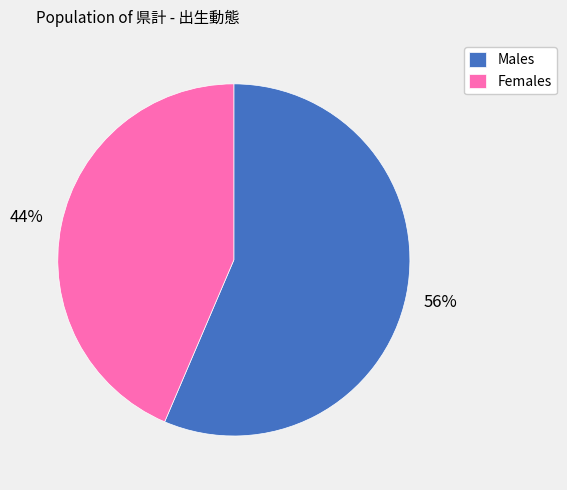

Which has a higher value, Males or Females?

Males